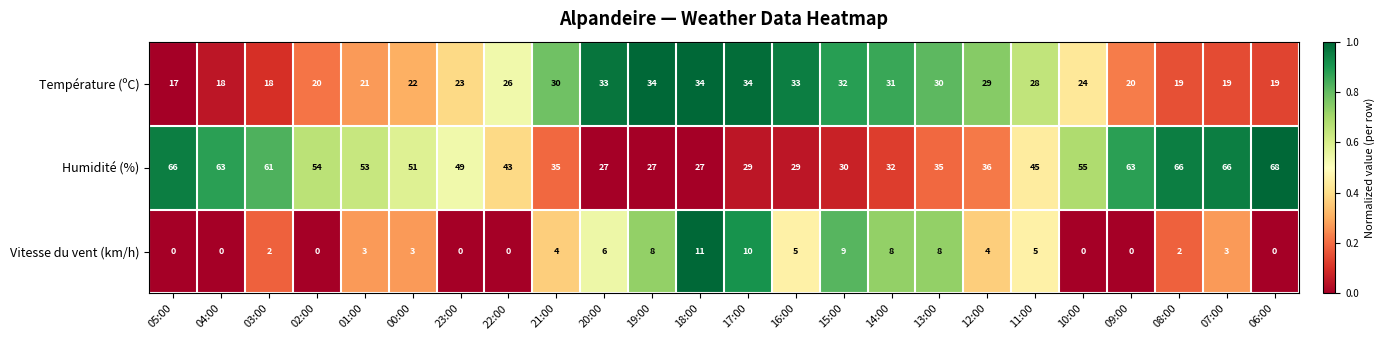

How many data points in Température (ºC) are less than 26?

12